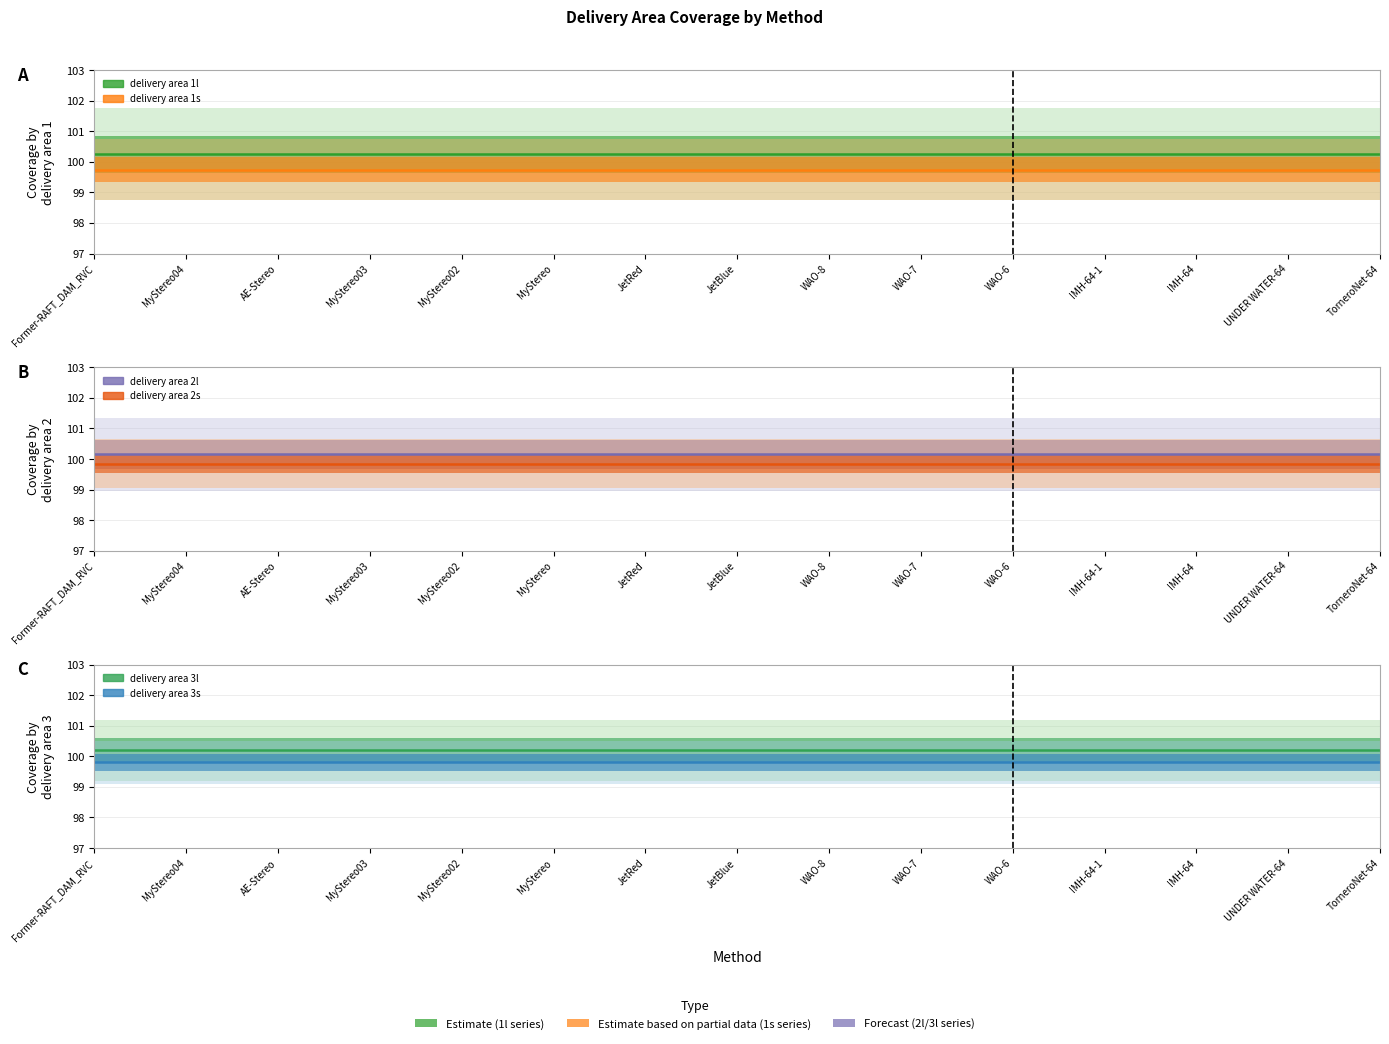

Which category has the lowest value across all series?

Former-RAFT_DAM_RVC